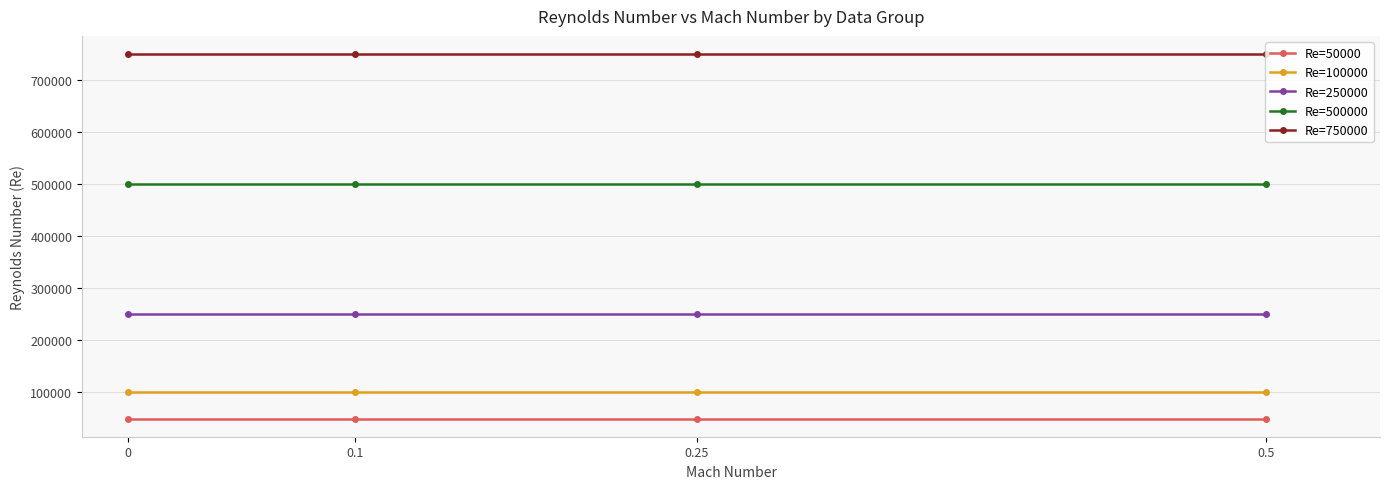

What is the sum of all Re=750000 values?

3000000